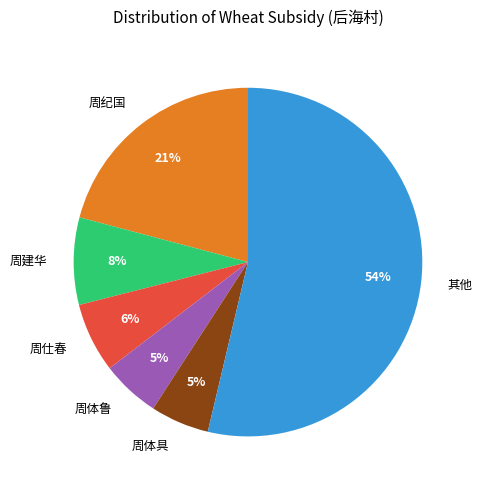

Approximately how many times larger is the value at 周体鲁 compared to 周体具?

1.0